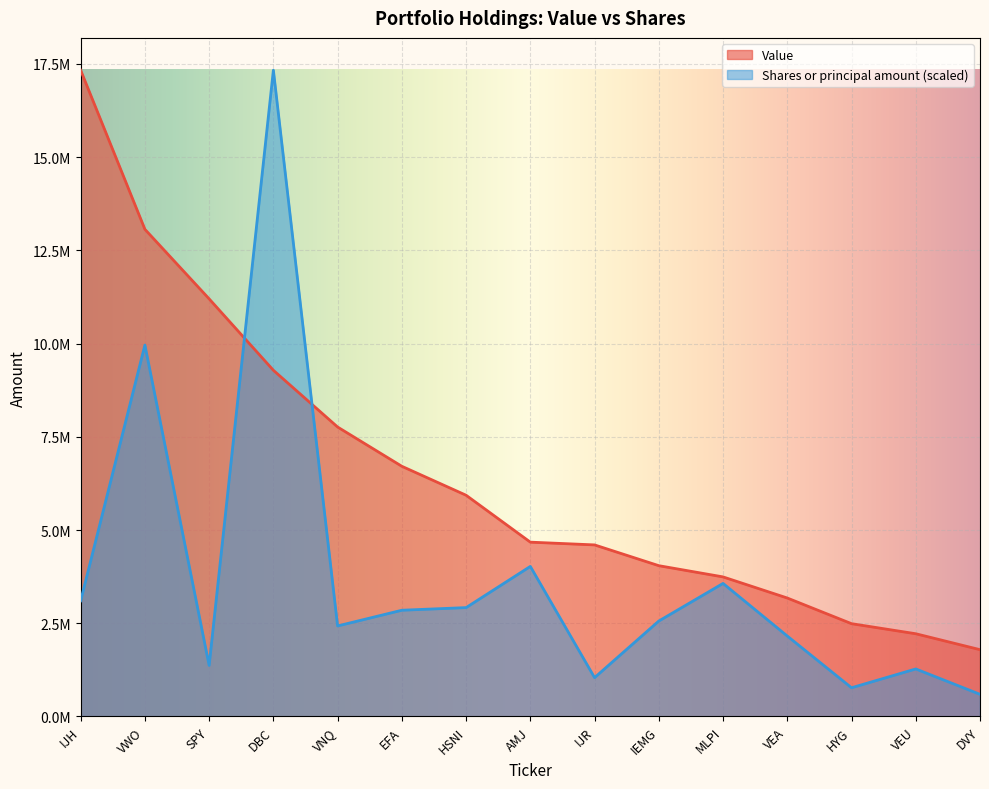

What position from the right is IJH?

15